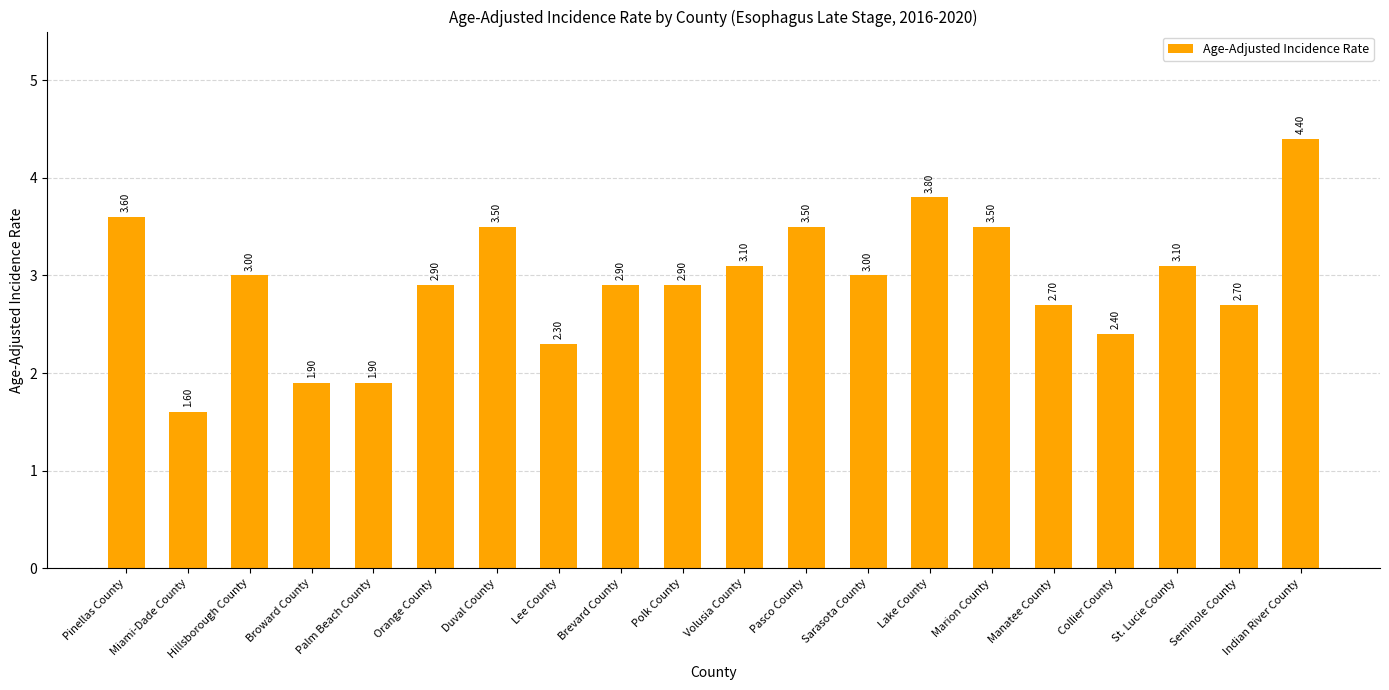

What is the average value?

2.9